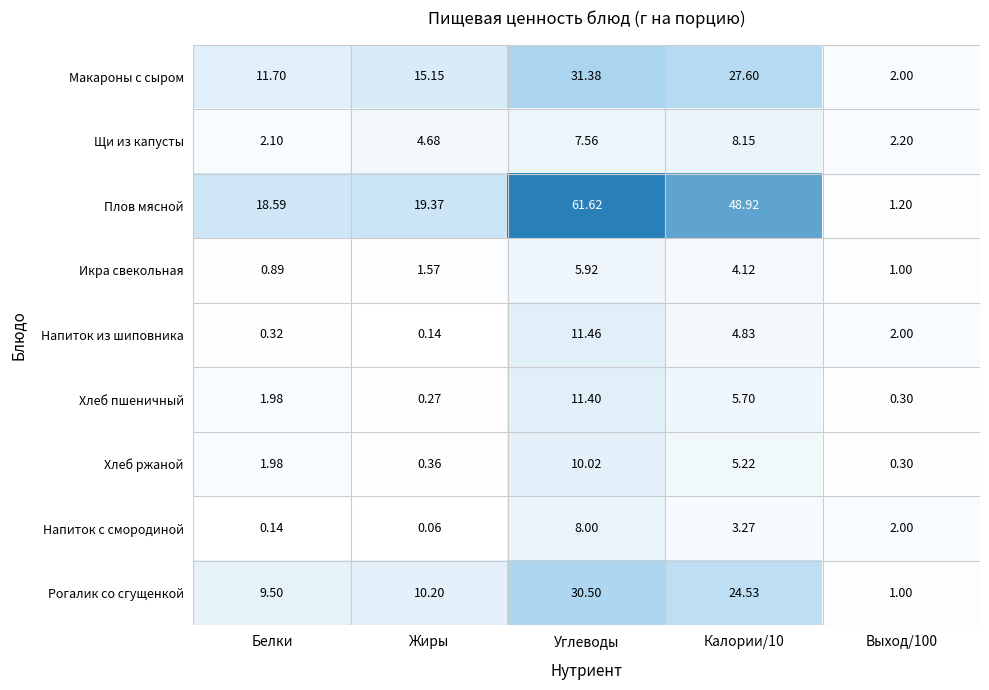

At which label does Макароны с сыром first exceed 15?

Жиры